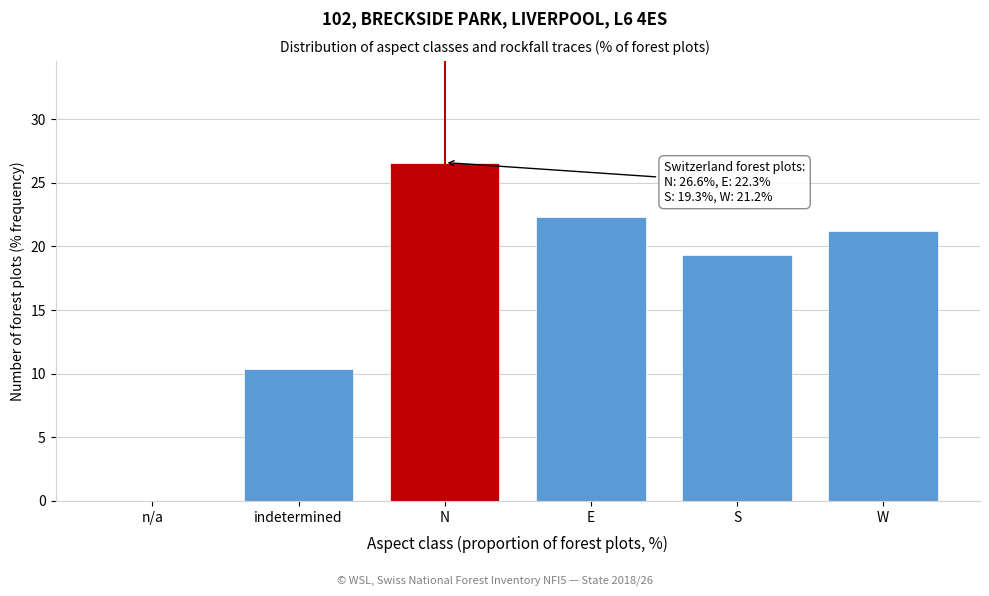

Reading left to right, extract all data points from this chart.

n/a=0.0	indetermined=10.4	N=26.6	E=22.3	S=19.3	W=21.2